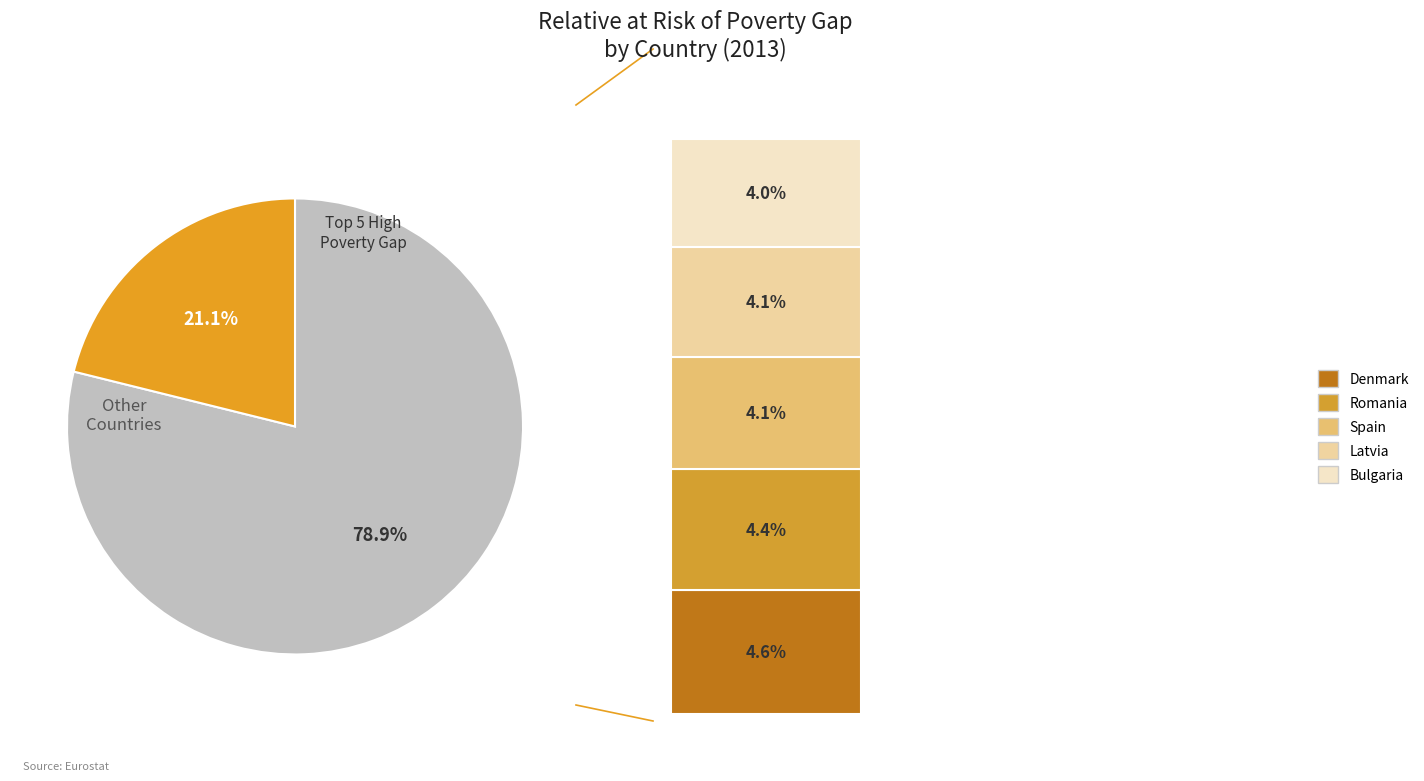

Does any single category account for the majority?

Yes